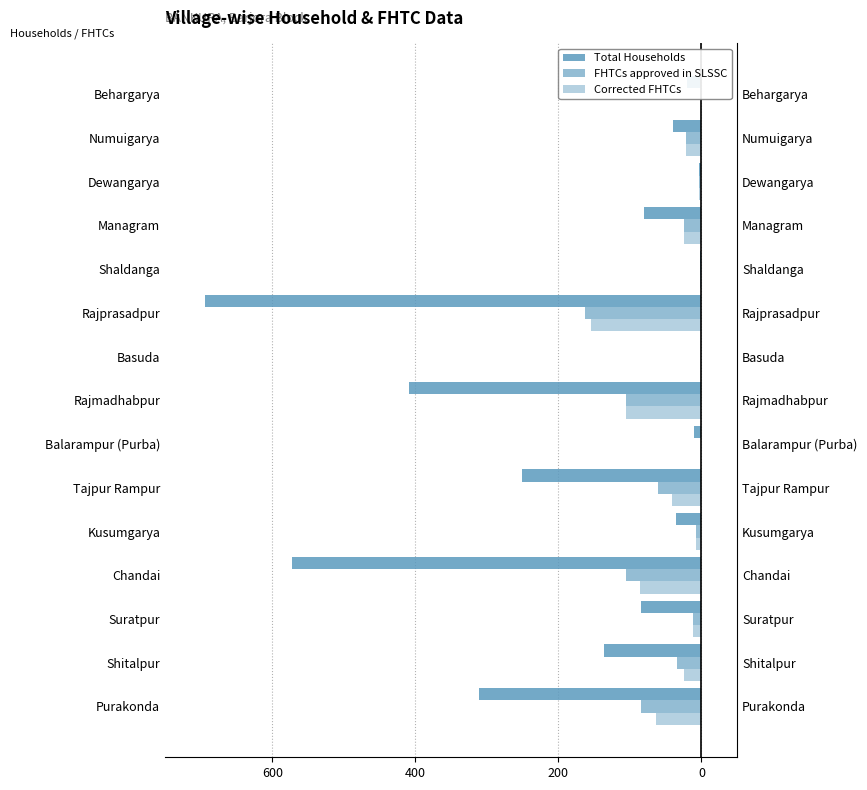

How many categories are shown in the chart?

15